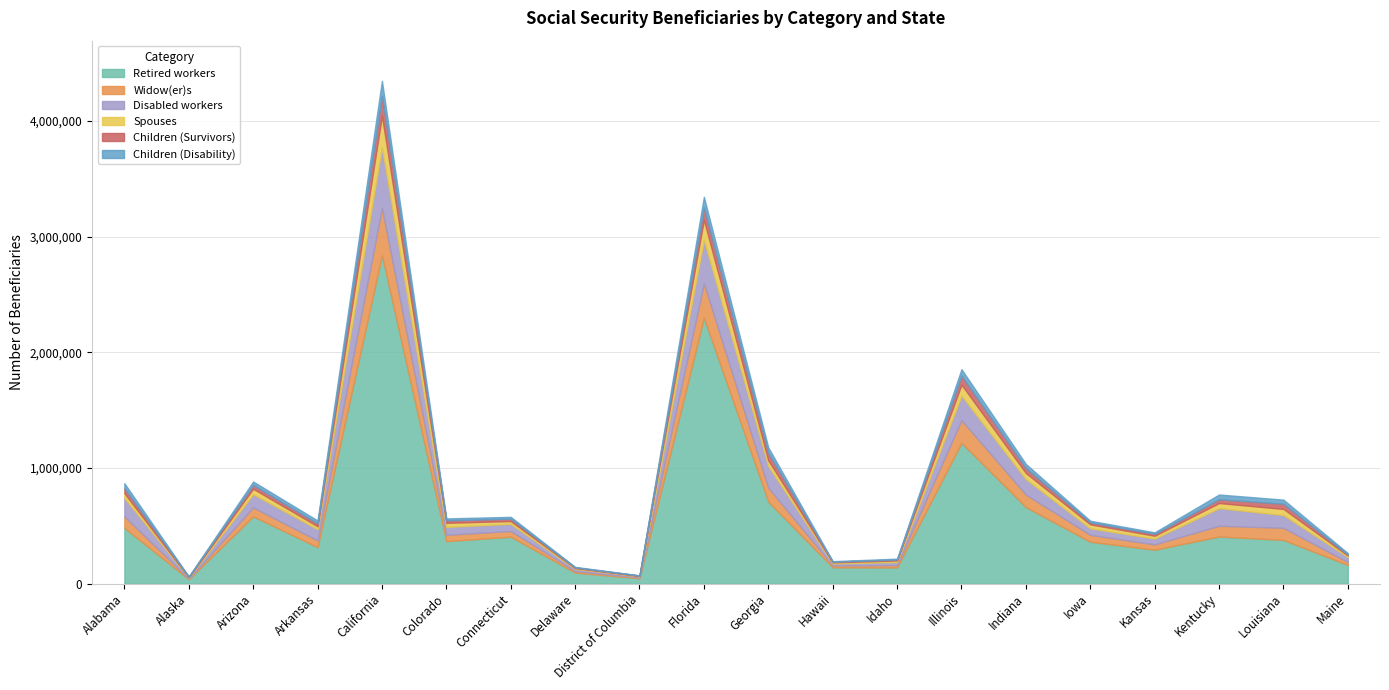

What is the spread (max minus min) of values at Arizona?

552071